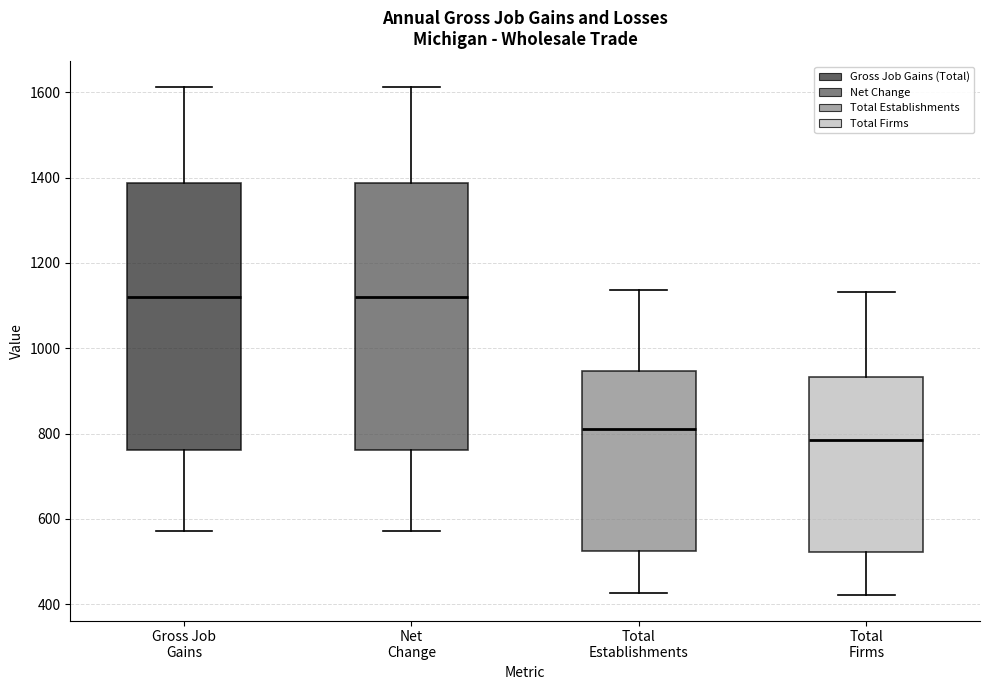

Reading left to right, read every box against the y-axis: the position of its median line, the range the box covers, and the ends of its whiskers. The values are not printed on the chart, so give them approximately, as read against the axis.

Gross Job Gains: median 1120, box 760 to 1380, whiskers 580 to 1620
Net Change: median 1120, box 760 to 1380, whiskers 580 to 1620
Total Establishments: median 820, box 520 to 940, whiskers 420 to 1140
Total Firms: median 780, box 520 to 940, whiskers 420 to 1140